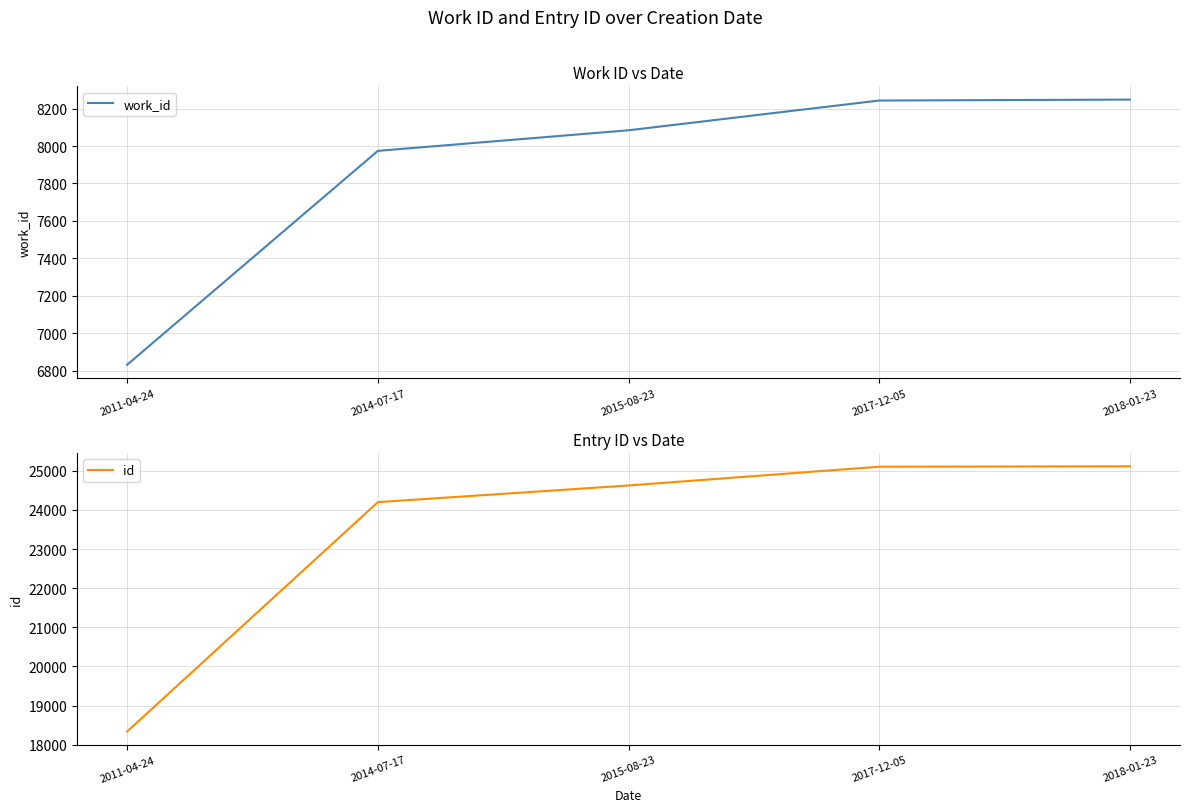

The work_id series shows 8084 at 2015-08-23. True or false?

True